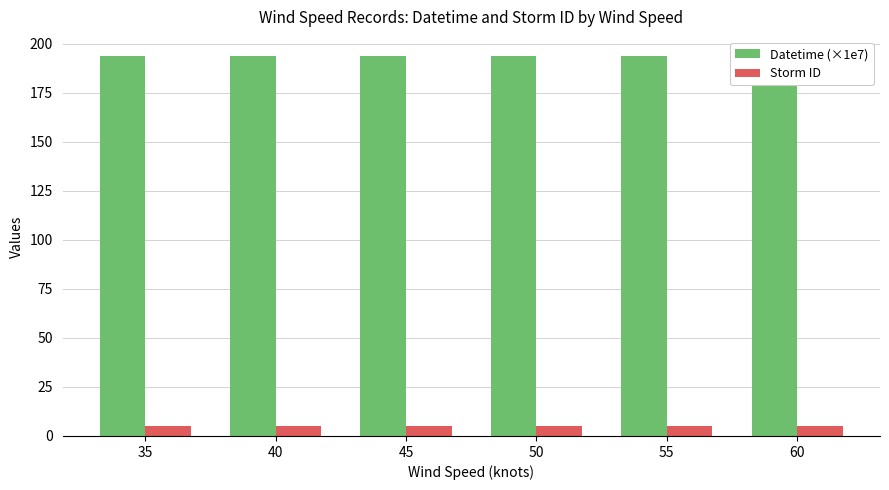

What is the sum of all Datetime (×1e7) values?

1162.3